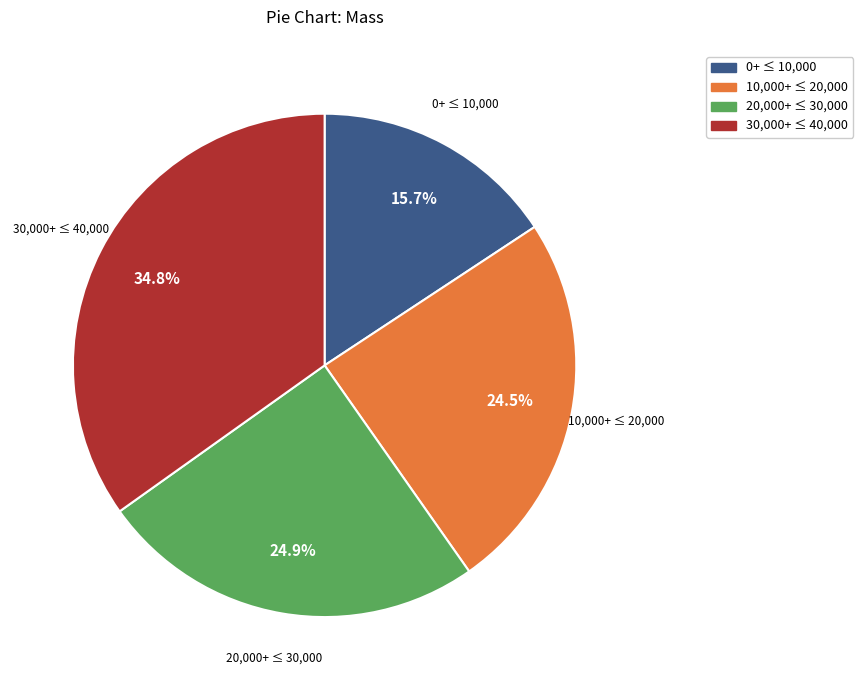

Is there any slice that represents more than half of the pie?

No